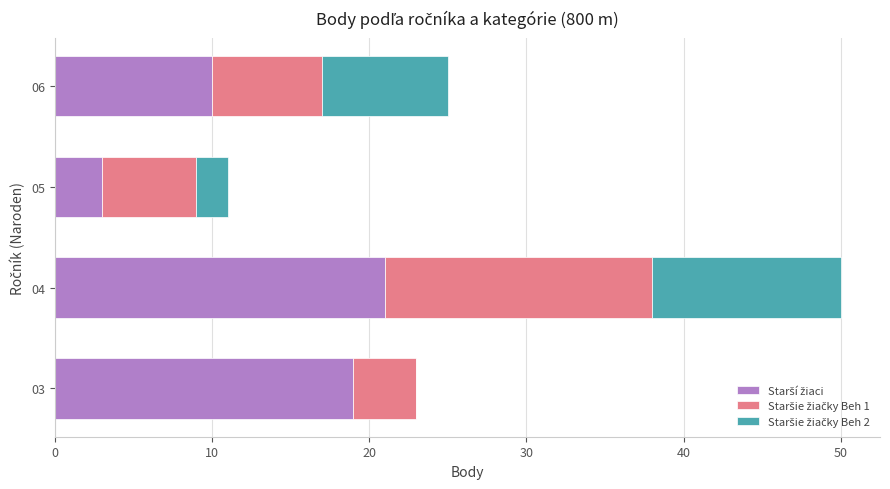

At which category is the sum across all series the highest?

04